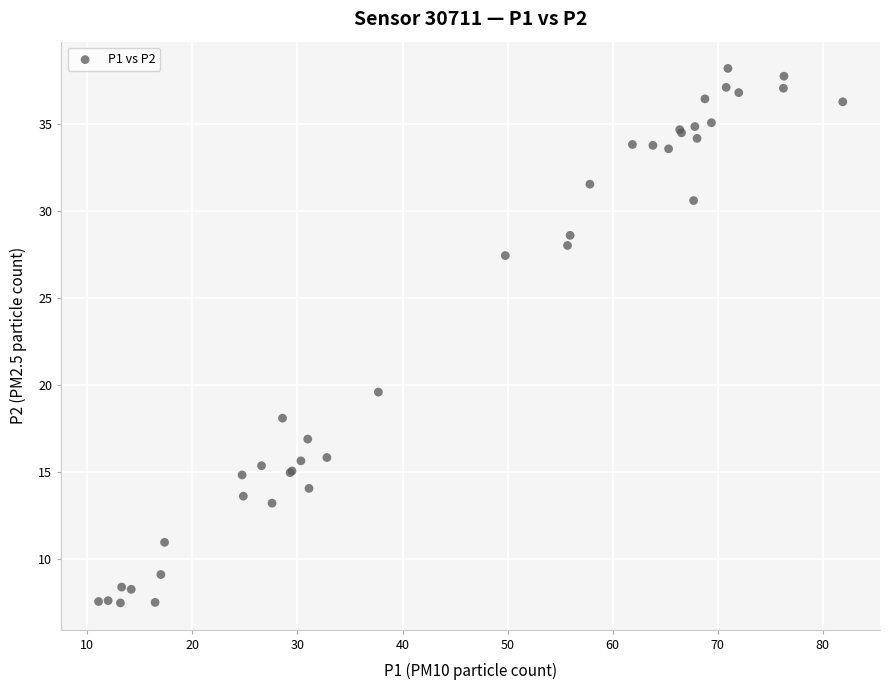

What Y value in the scatter plot is closest to 22?

19.6